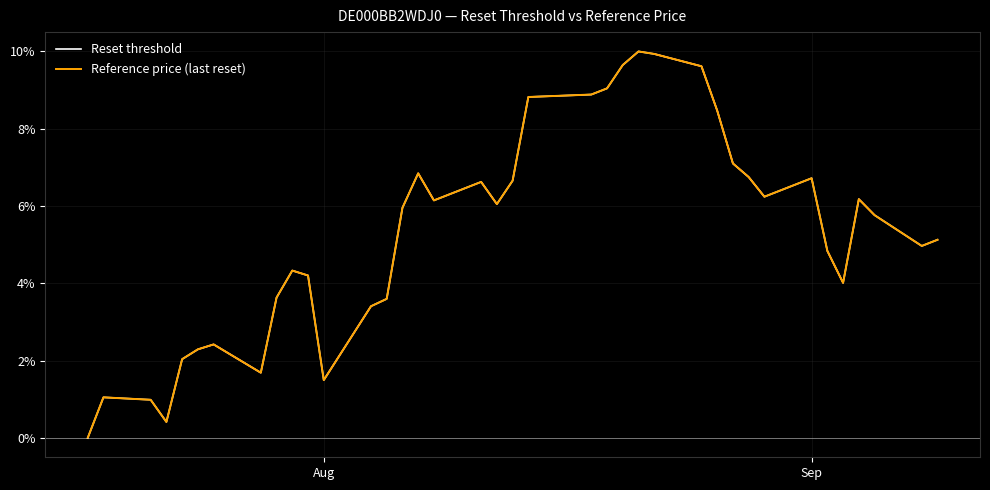

Is this an area chart (filled region under the line)?

No